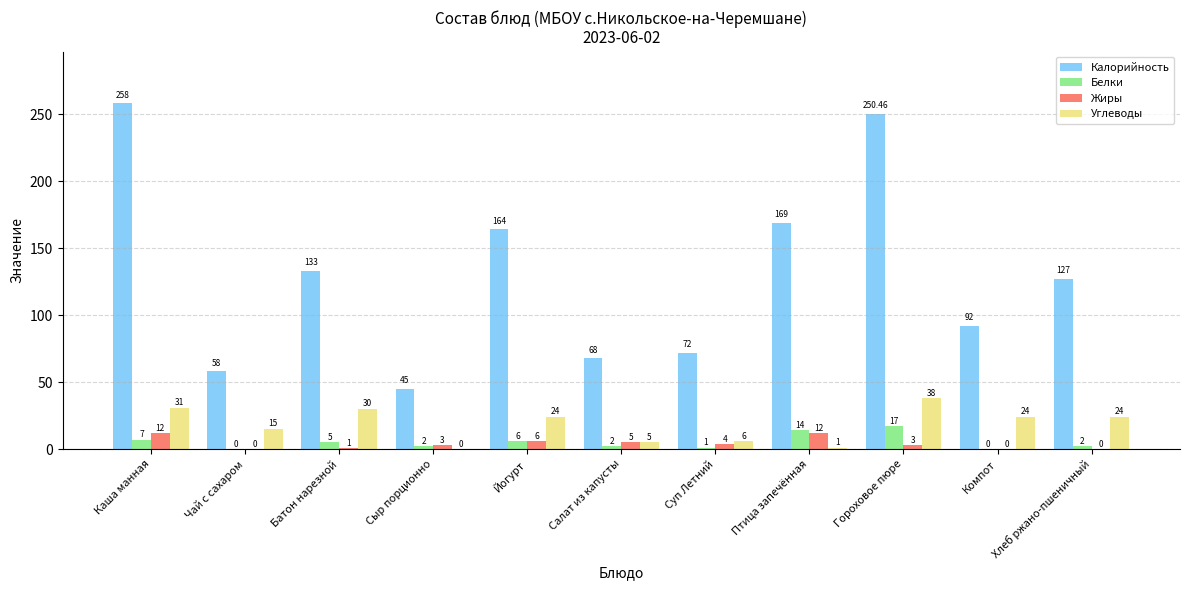

The value of Калорийность at Чай с сахаром is 58.0. True or false?

True